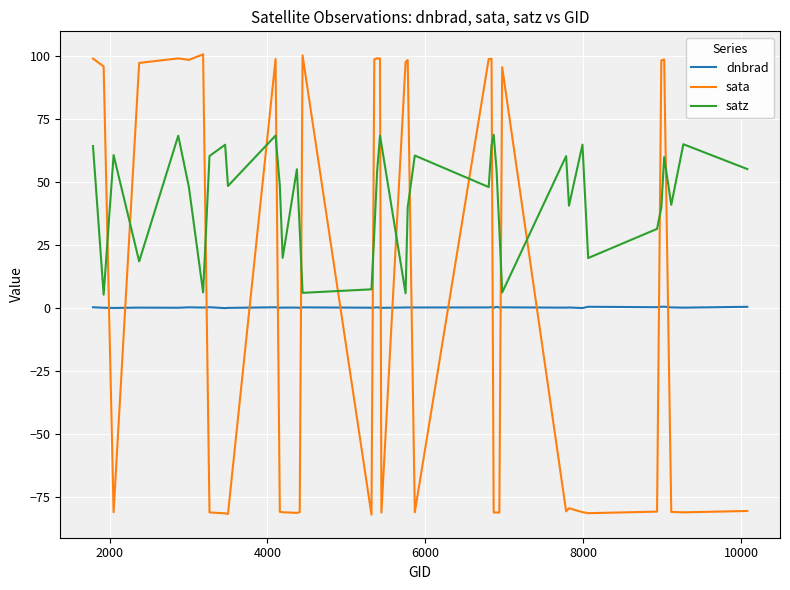

What is the greatest value displayed?

100.8